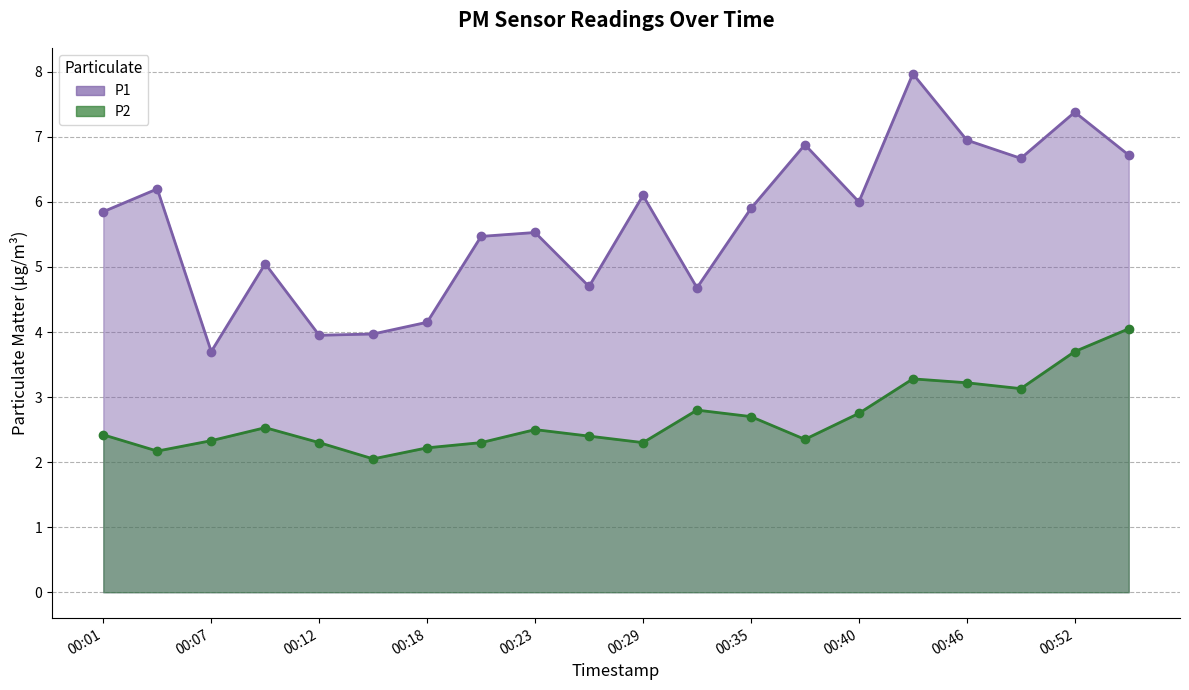

At which category is the sum across all series the highest?

00:43